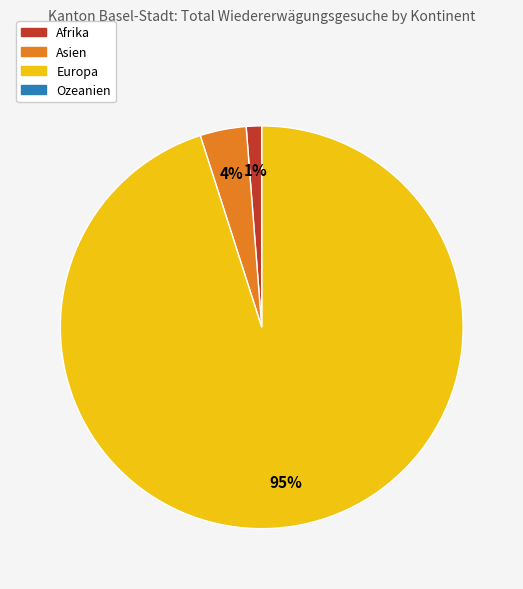

Combined, do Europa and Asien account for over 50%?

Yes